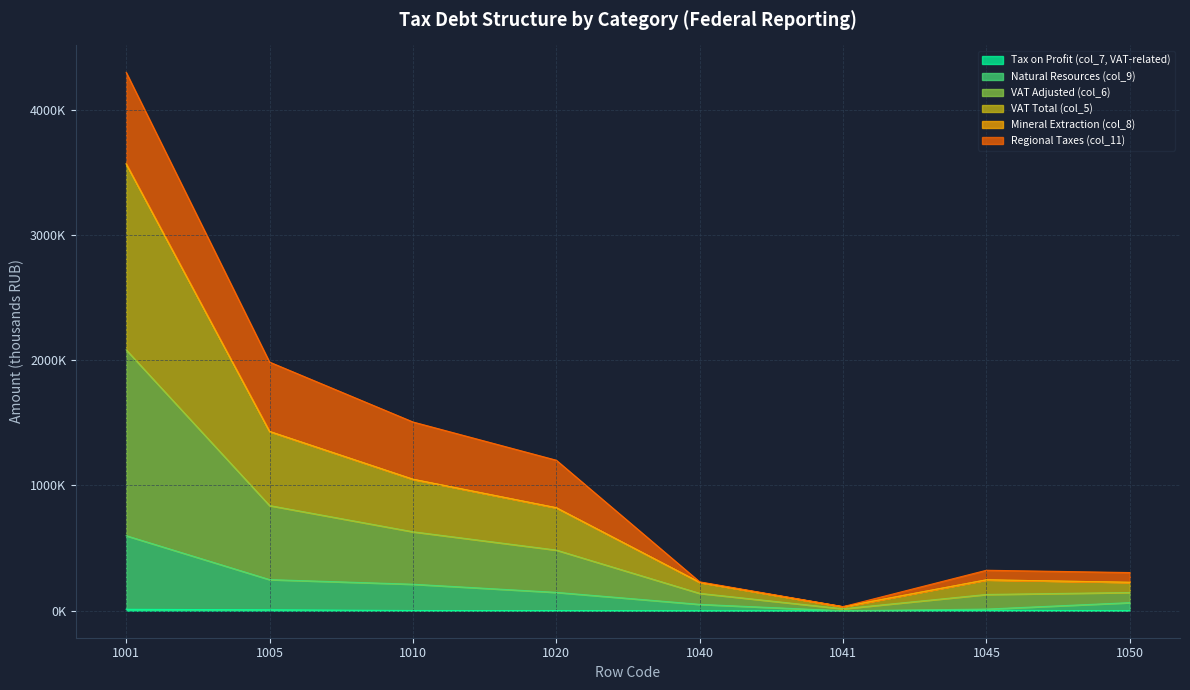

Where is the first local maximum for Tax on Profit (col_7, VAT-related)?

1045